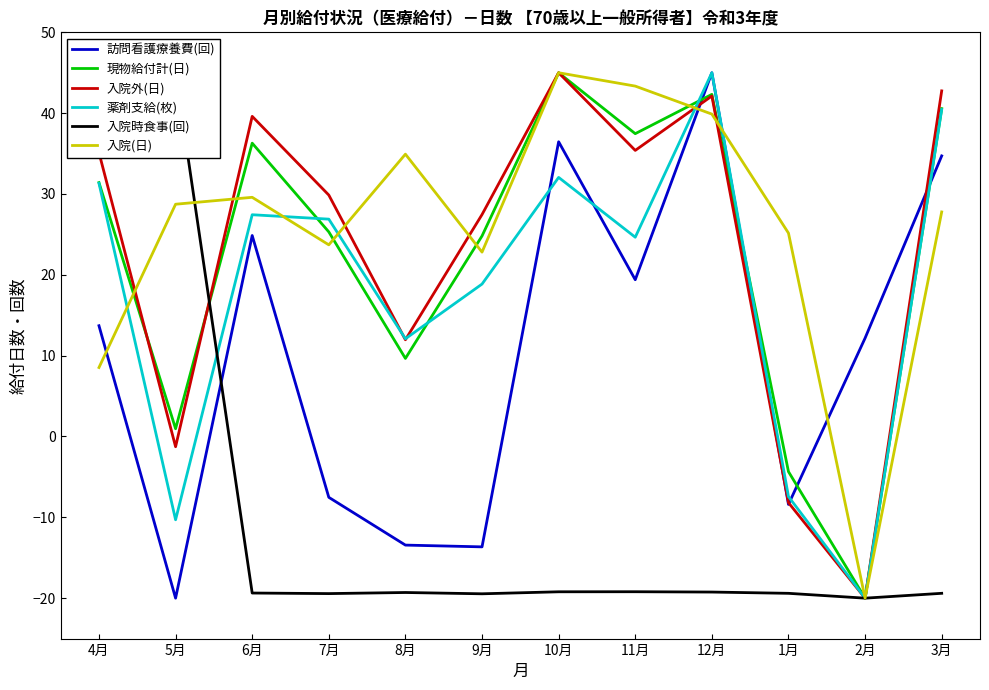

Between 4月 and 2月, which series saw the biggest shift?

入院時食事(回)